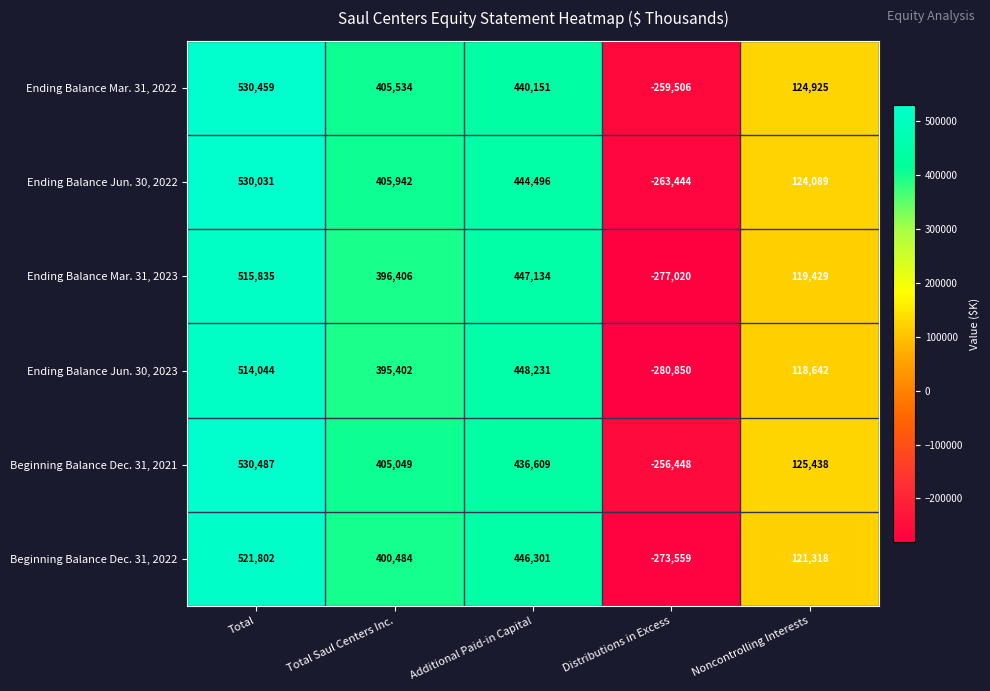

Reading left to right, extract all data points from this chart.

Ending Balance Mar. 31, 2022: Total=530459	Total Saul Centers Inc.=405534	Additional Paid-in Capital=440151	Distributions in Excess=-259506	Noncontrolling Interests=124925
Ending Balance Jun. 30, 2022: Total=530031	Total Saul Centers Inc.=405942	Additional Paid-in Capital=444496	Distributions in Excess=-263444	Noncontrolling Interests=124089
Ending Balance Mar. 31, 2023: Total=515835	Total Saul Centers Inc.=396406	Additional Paid-in Capital=447134	Distributions in Excess=-277020	Noncontrolling Interests=119429
Ending Balance Jun. 30, 2023: Total=514044	Total Saul Centers Inc.=395402	Additional Paid-in Capital=448231	Distributions in Excess=-280850	Noncontrolling Interests=118642
Beginning Balance Dec. 31, 2021: Total=530487	Total Saul Centers Inc.=405049	Additional Paid-in Capital=436609	Distributions in Excess=-256448	Noncontrolling Interests=125438
Beginning Balance Dec. 31, 2022: Total=521802	Total Saul Centers Inc.=400484	Additional Paid-in Capital=446301	Distributions in Excess=-273559	Noncontrolling Interests=121318